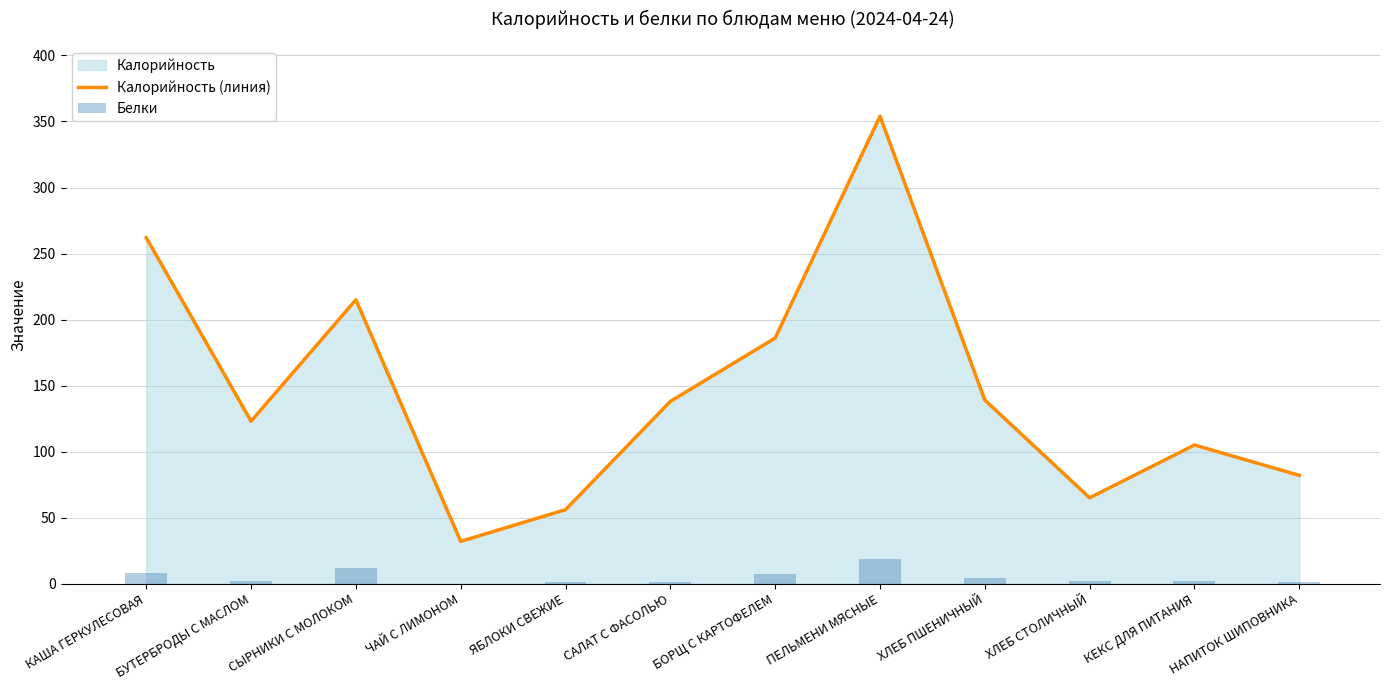

What is the sum of the Белки values at САЛАТ С ФАСОЛЬЮ and ЯБЛОКИ СВЕЖИЕ?

2